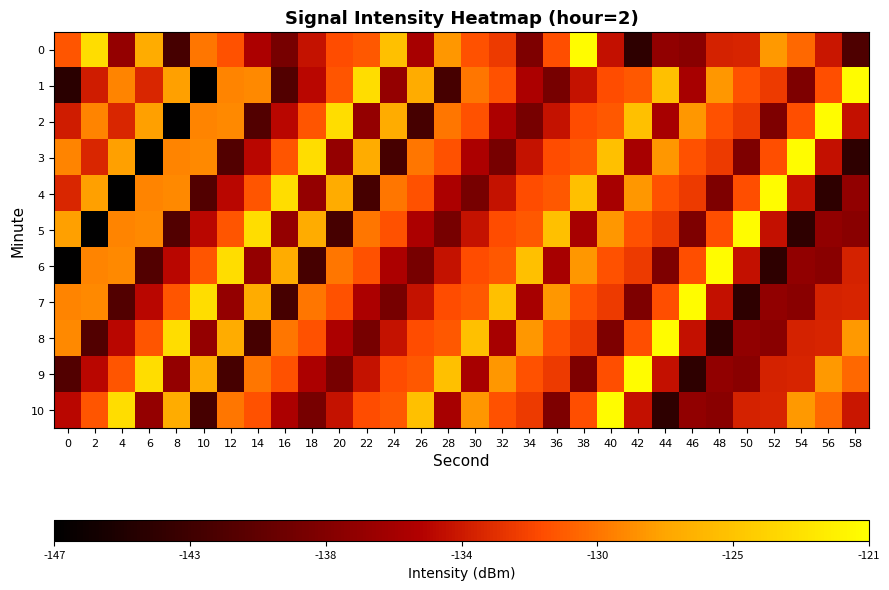

What is the difference between the highest and lowest values at 50?

22.5